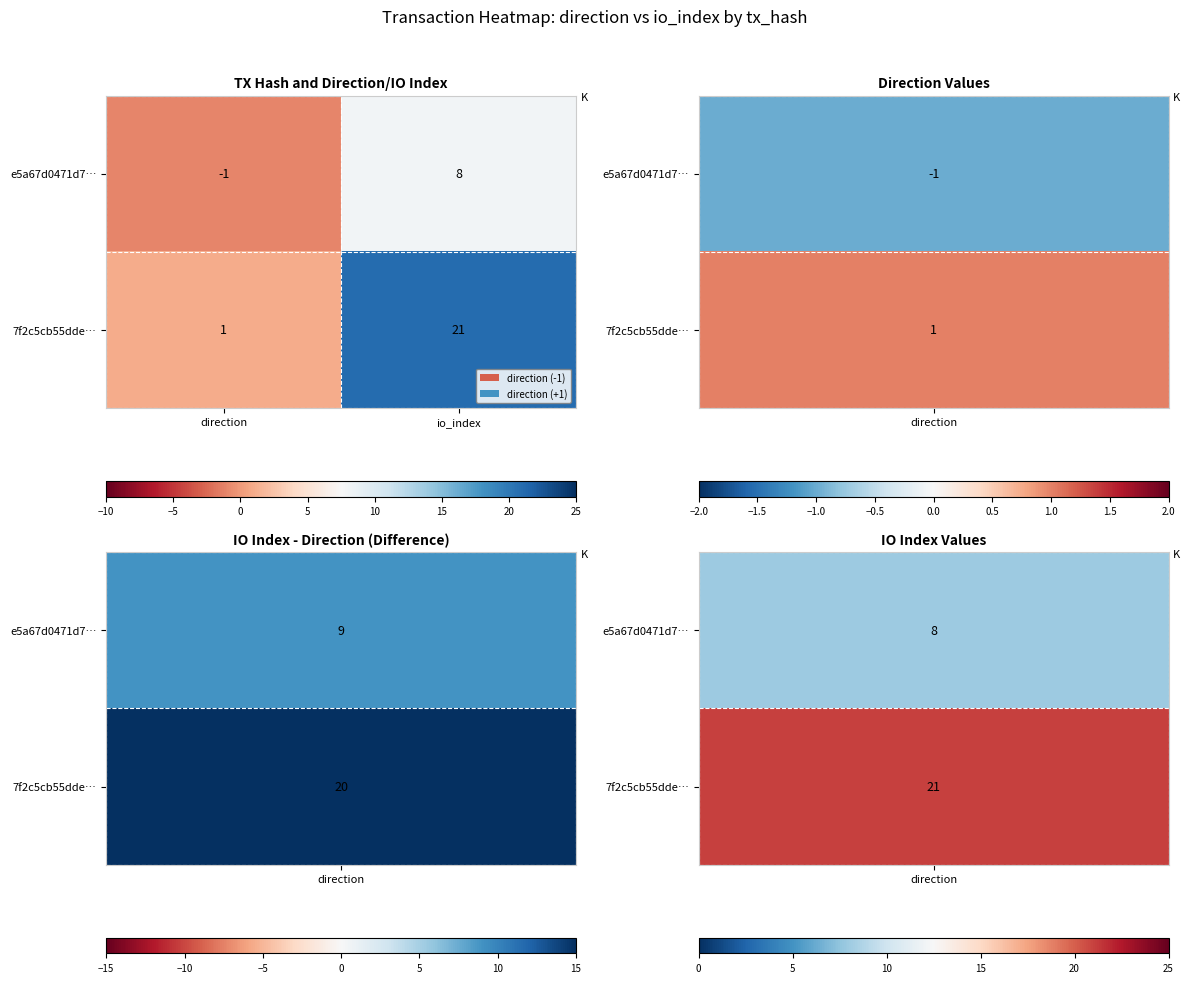

What is the greatest value displayed?

21